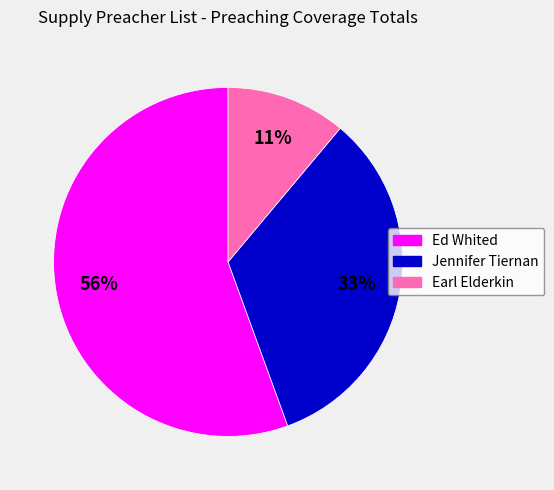

Between Ed Whited and Earl Elderkin, which is larger?

Ed Whited